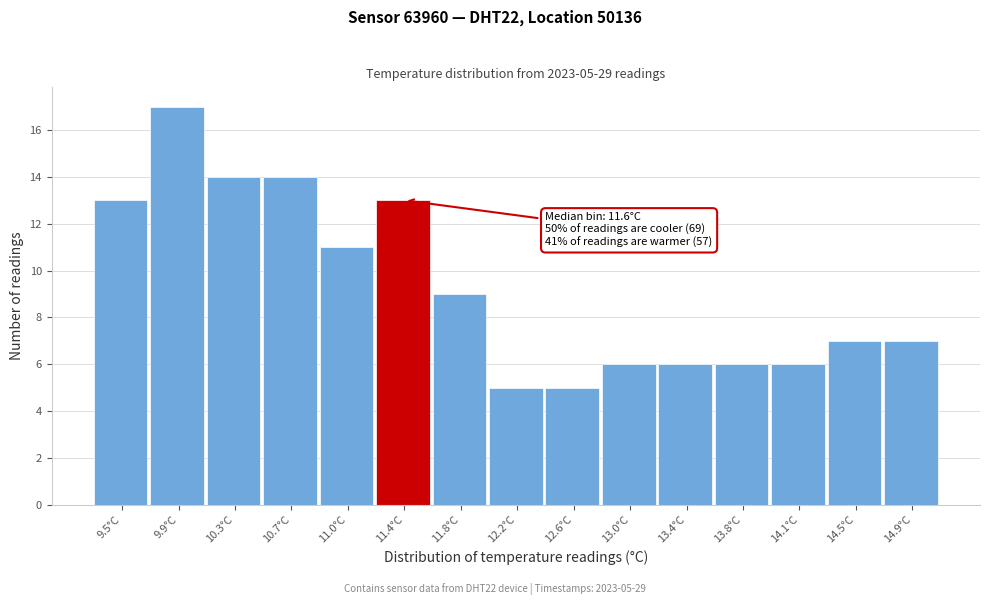

Reading left to right, extract all data points from this chart.

9.5°C=13	9.9°C=17	10.3°C=14	10.7°C=14	11.0°C=11	11.4°C=13	11.8°C=9	12.2°C=5	12.6°C=5	13.0°C=6	13.4°C=6	13.8°C=6	14.1°C=6	14.5°C=7	14.9°C=7